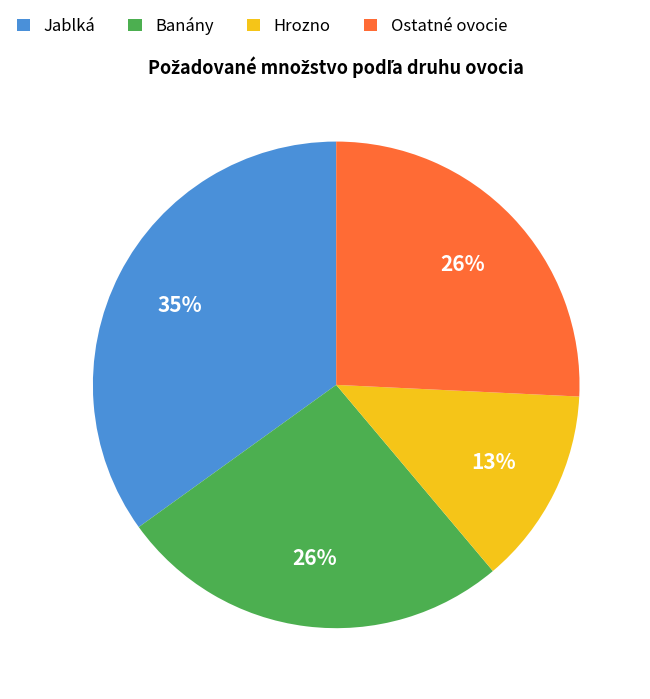

To the nearest percent, what is the average slice percentage?

25%